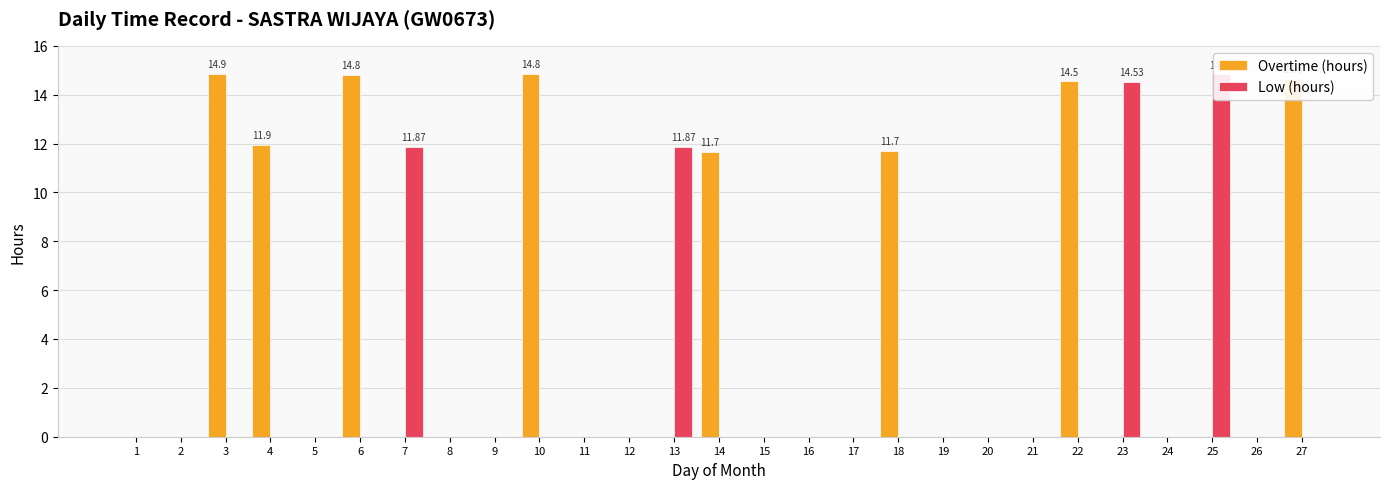

At how many categories does at least one series exceed 9?

12